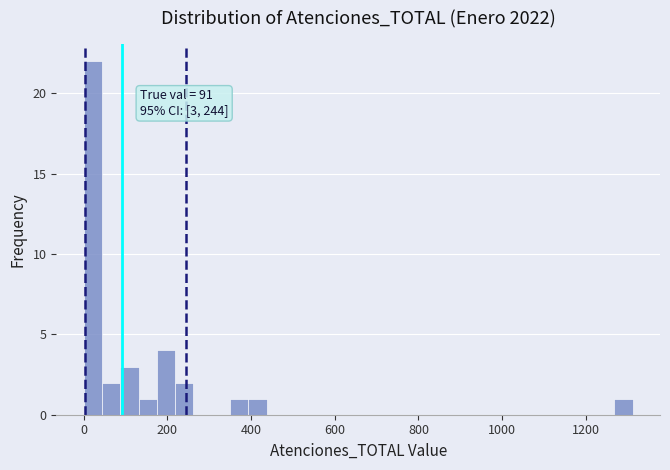

Around what value on the x-axis is the tallest bar? Give the approximate position of its centre, as read against the axis.

20